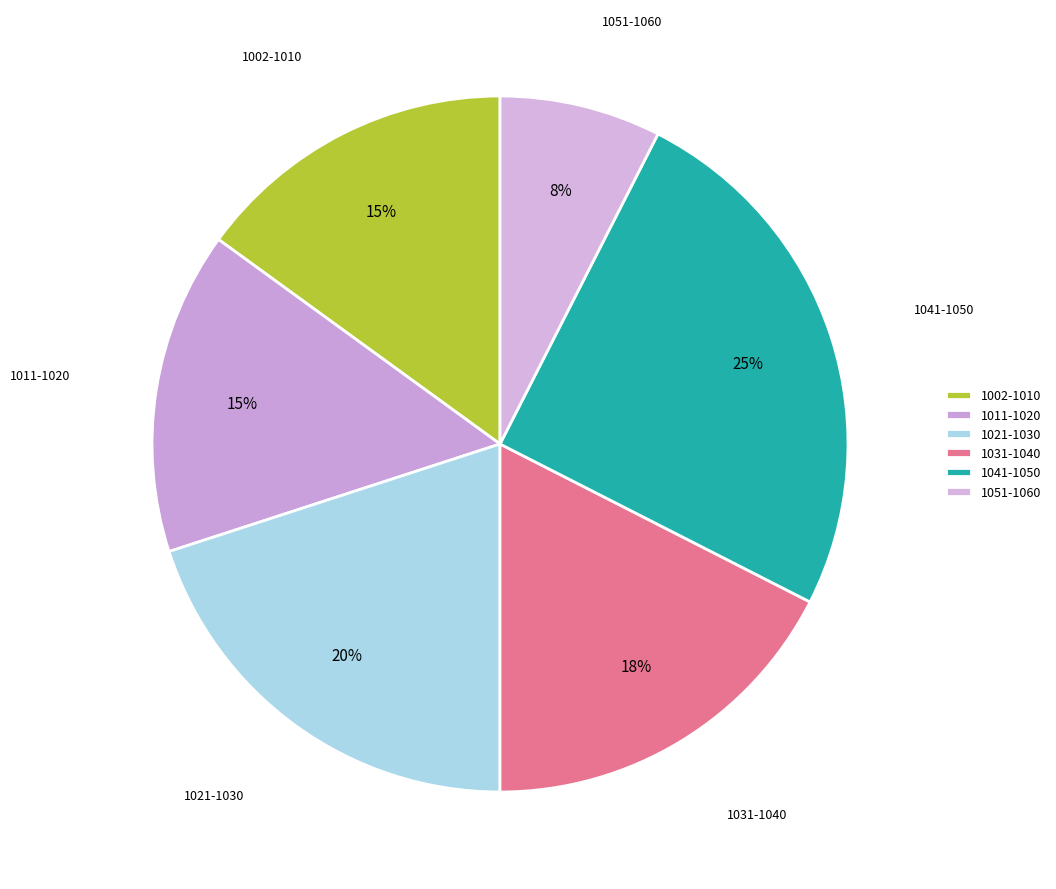

To the nearest percent, what portion does 1021-1030 represent?

20%